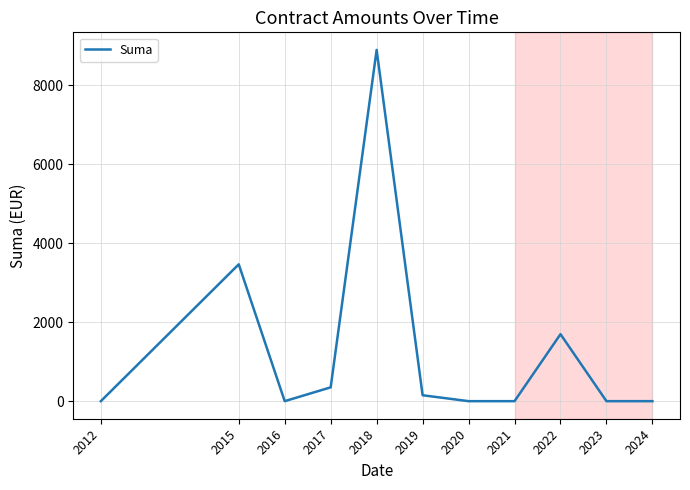

The value at 2023 is 0.0. True or false?

True